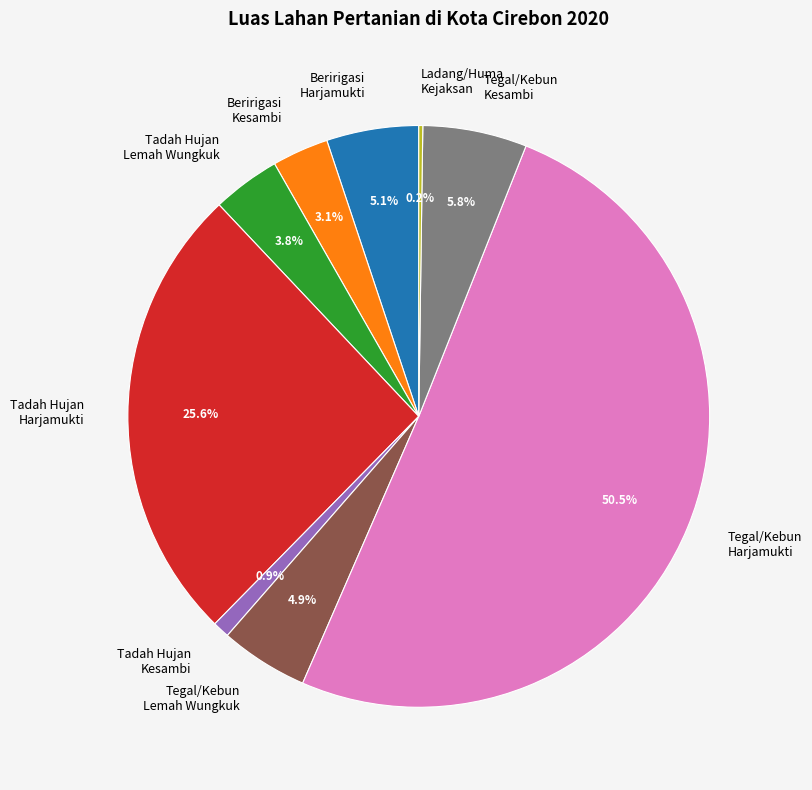

What percentage is the Beririgasi Harjamukti slice, to the nearest percent?

5%